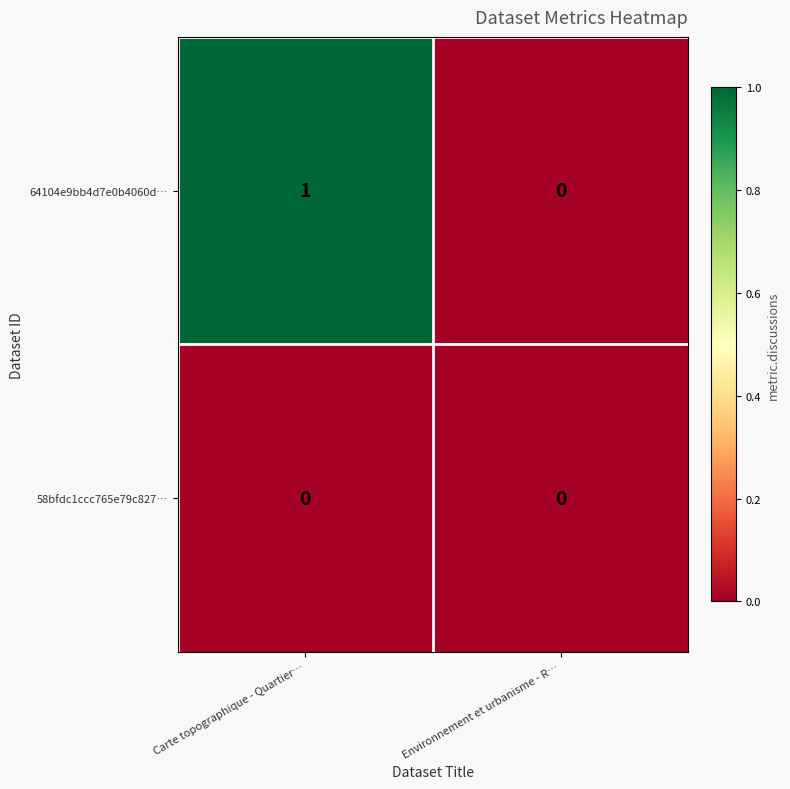

Which series has the largest total across all categories?

64104e9bb4d7e0b4060d…